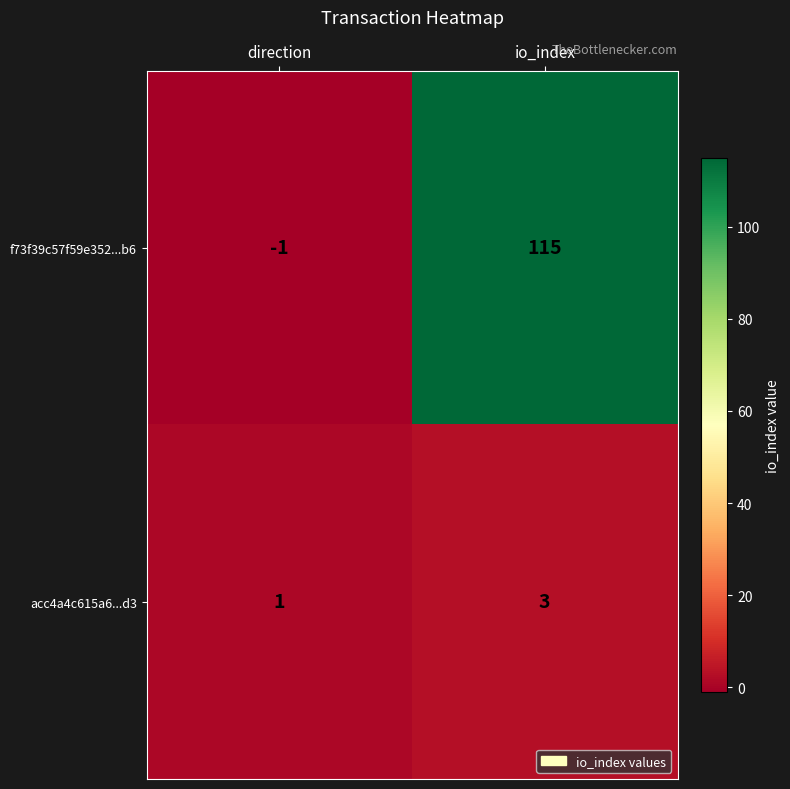

The acc4a4c615a6...d3 series shows 0 at direction. True or false?

False